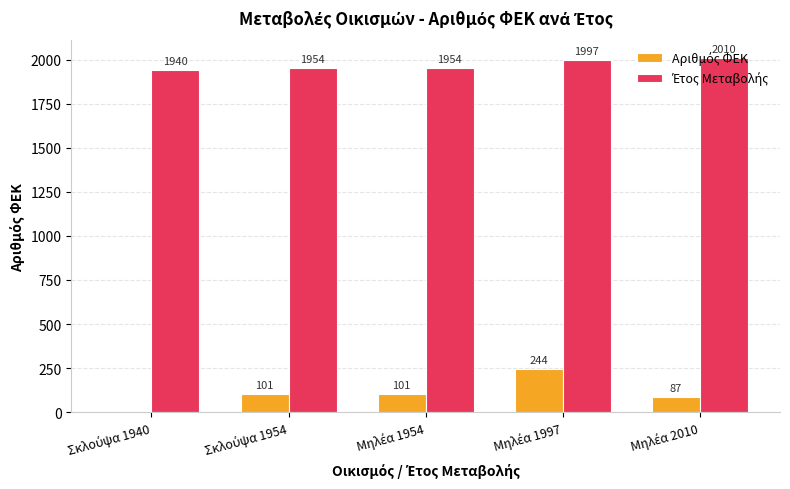

Does the chart contain stacked bars?

No